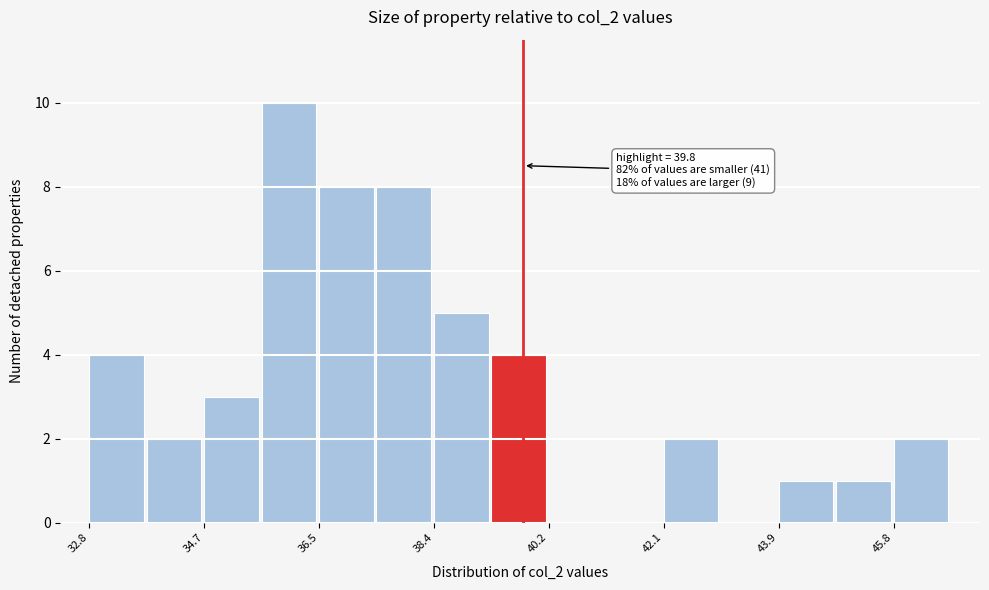

Over which range of the x-axis is the bar tallest?

35.6 to 36.6